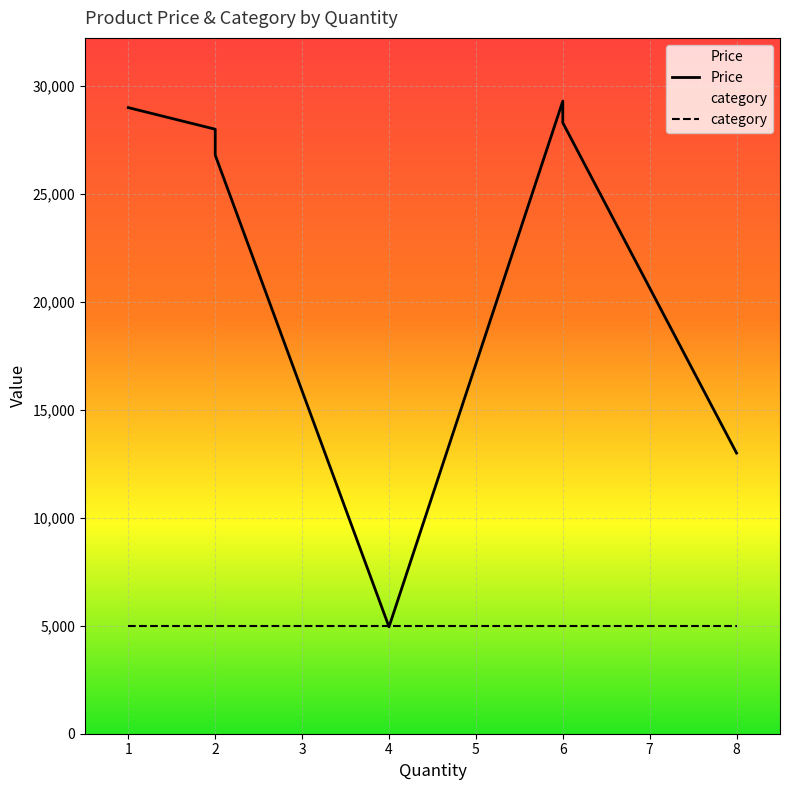

Reading left to right, what are all the values shown in this chart?

29000	28000	26800	4950	29300	28300	13000